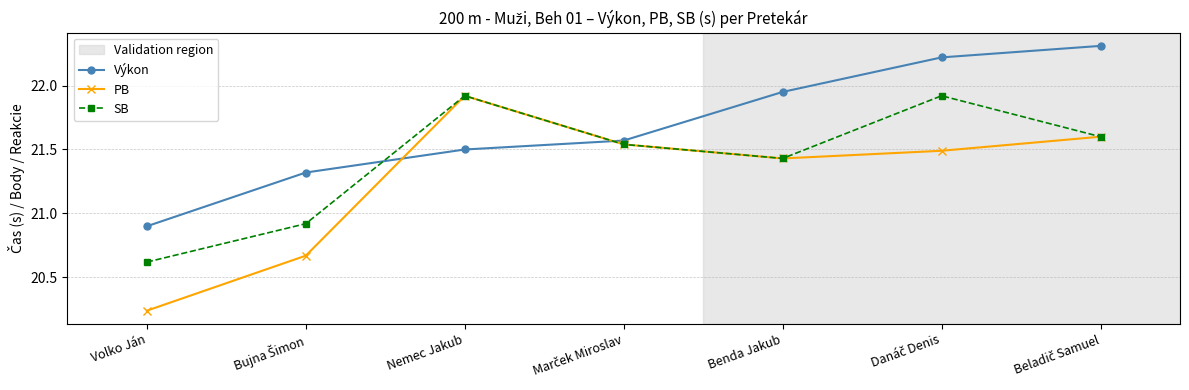

What is the lowest value of the Výkon series?

20.9